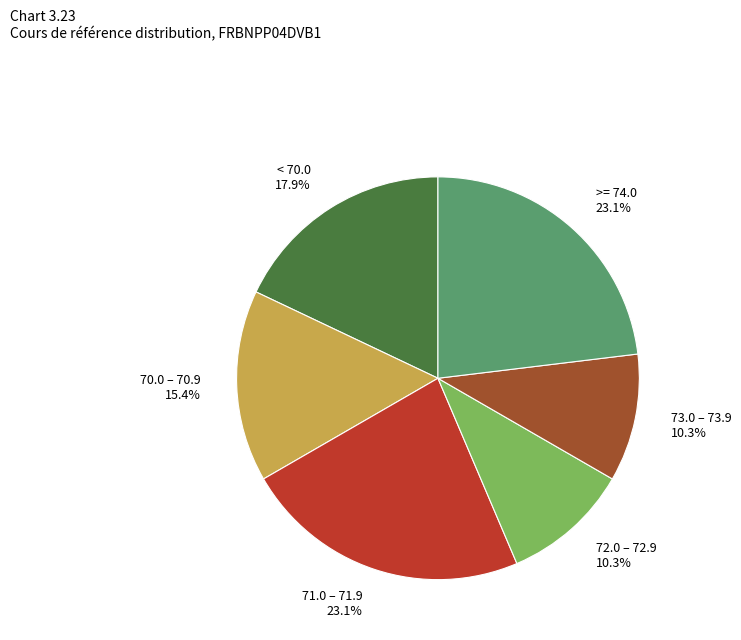

What portion of the pie excludes >= 74.0 23.1%?

76.9%